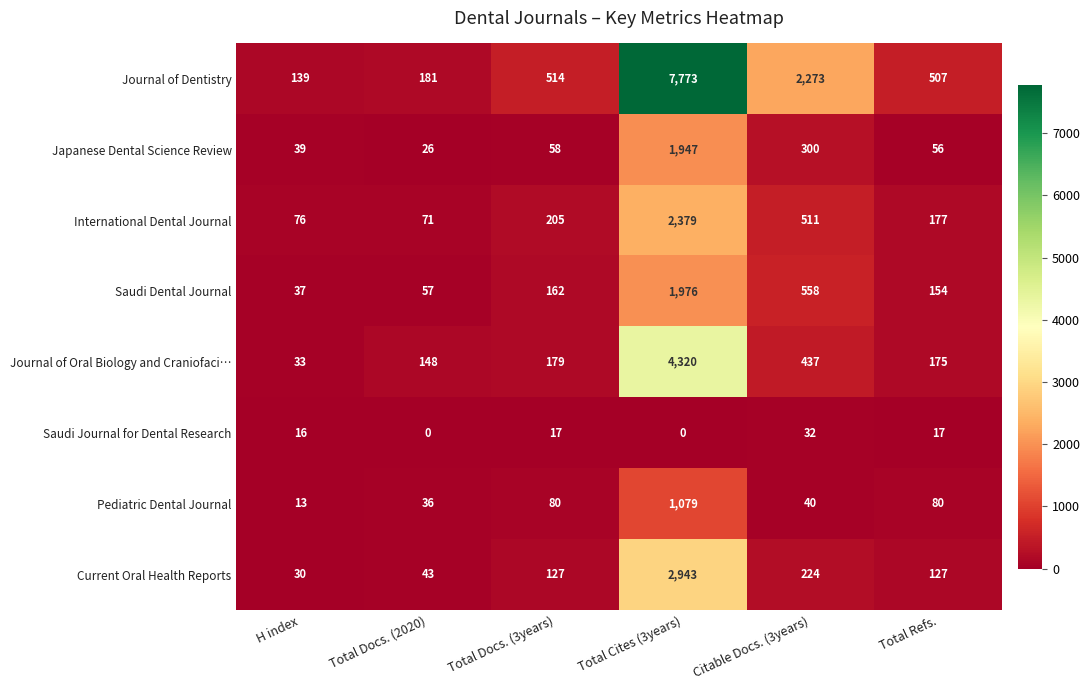

What is the spread (max minus min) of values at Total Refs.?

490